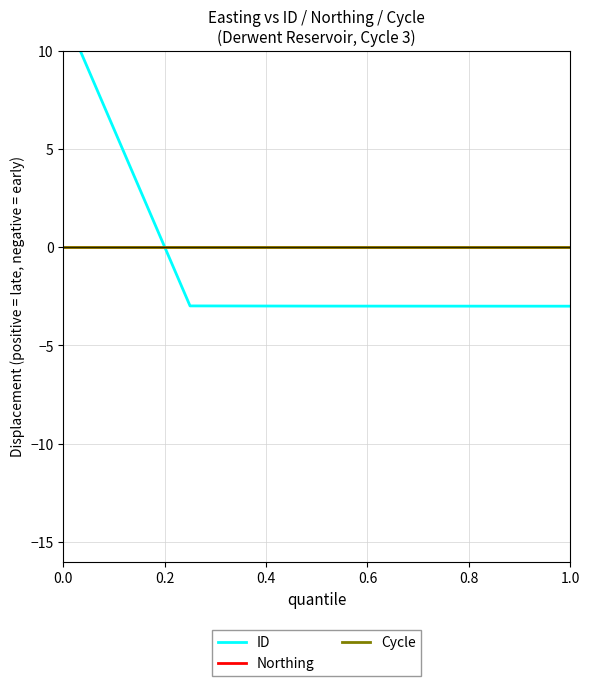

Is this an area chart (filled region under the line)?

No